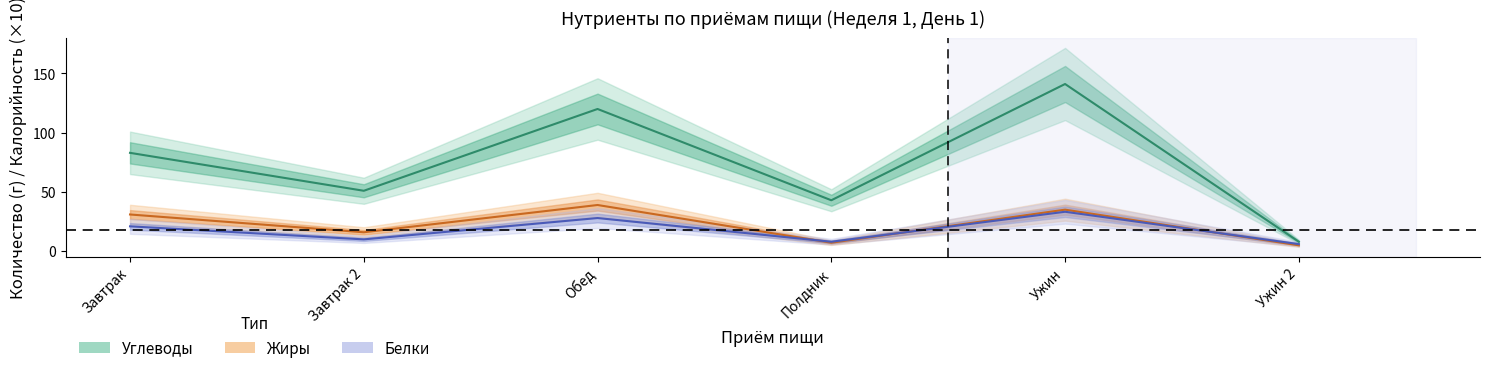

Is this an area chart (filled region under the line)?

No